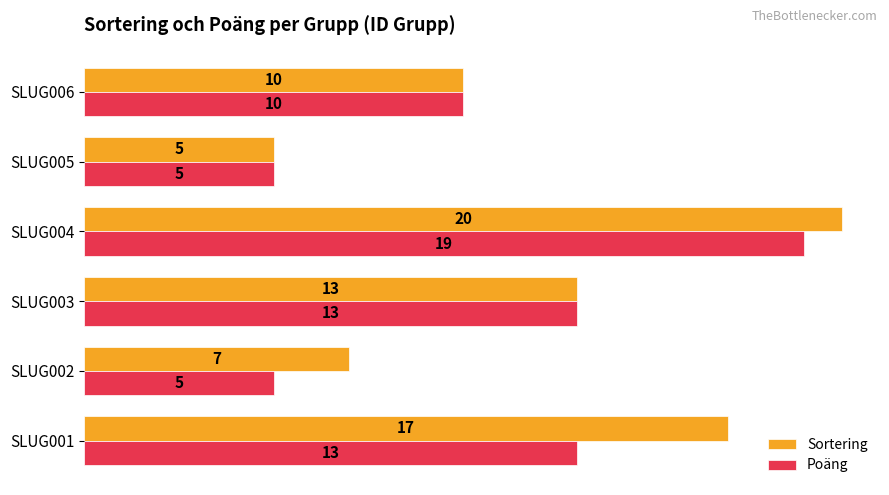

Rank the series by their average value, from lowest to highest.

Poäng, Sortering